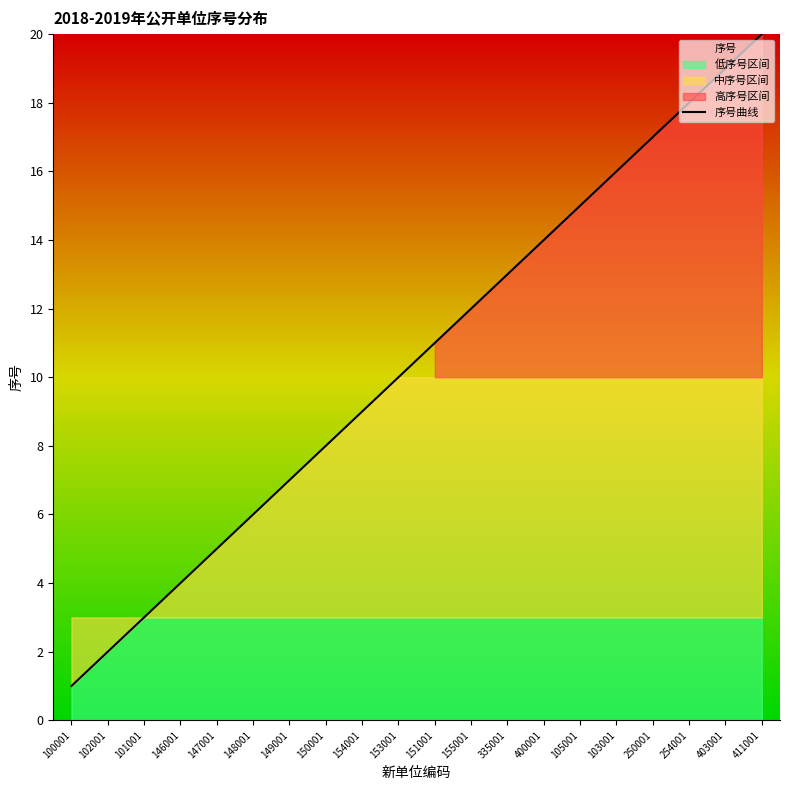

Rank the categories by value from highest to lowest.

411001, 403001, 254001, 250001, 103001, 105001, 400001, 335001, 155001, 151001, 153001, 154001, 150001, 149001, 148001, 147001, 146001, 101001, 102001, 100001